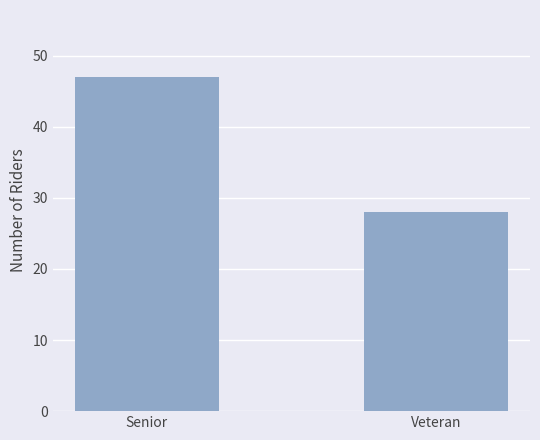

Does the chart contain stacked bars?

No